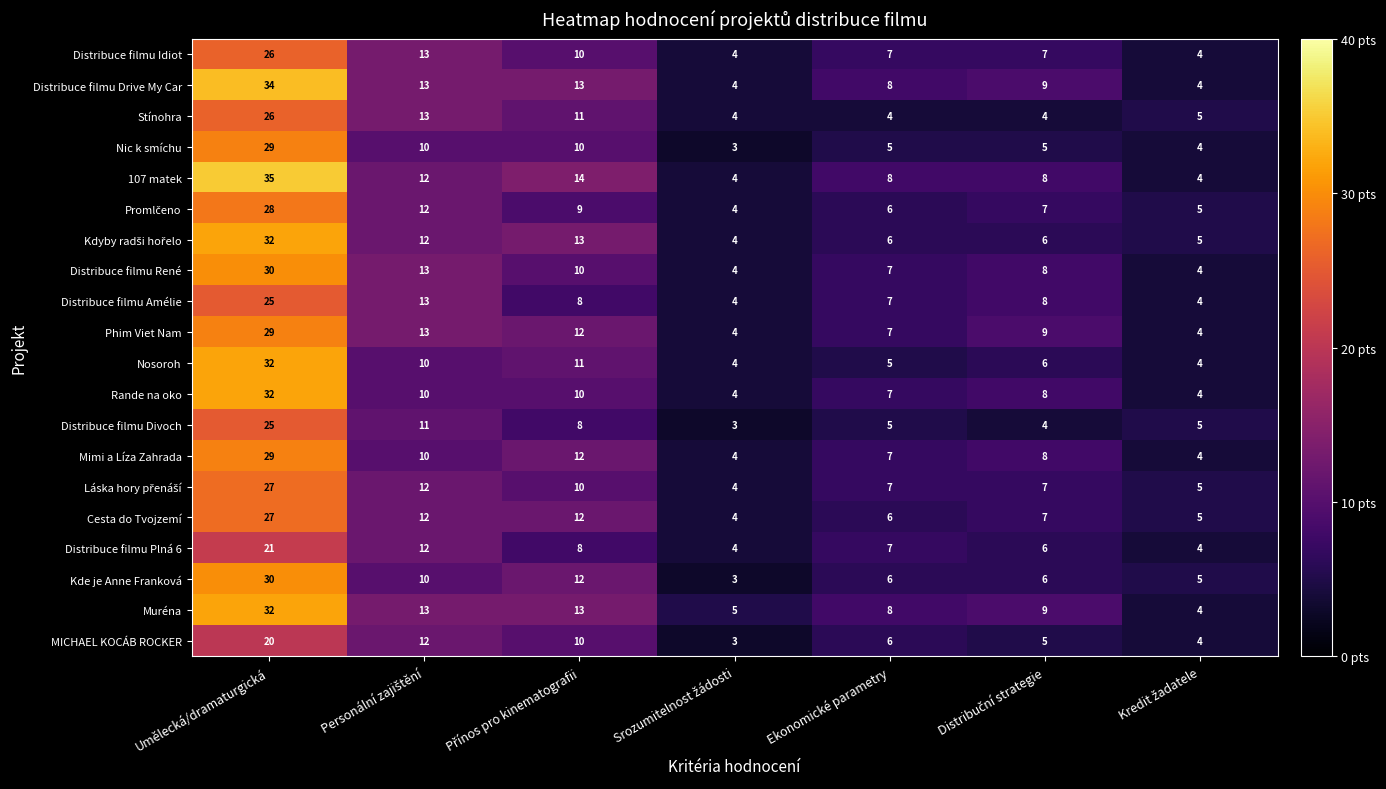

Is the value of Kde je Anne Franková at Umělecká/dramaturgická greater than the value of Nosoroh at Umělecká/dramaturgická?

No